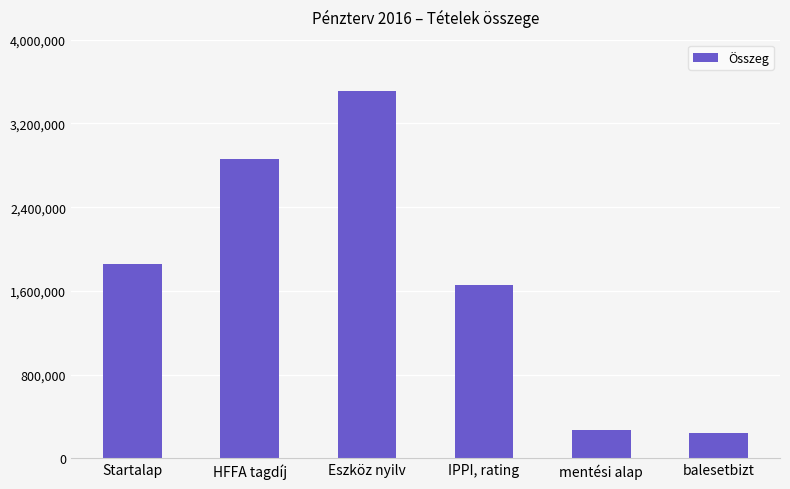

How many data points are less than 1860000?

3